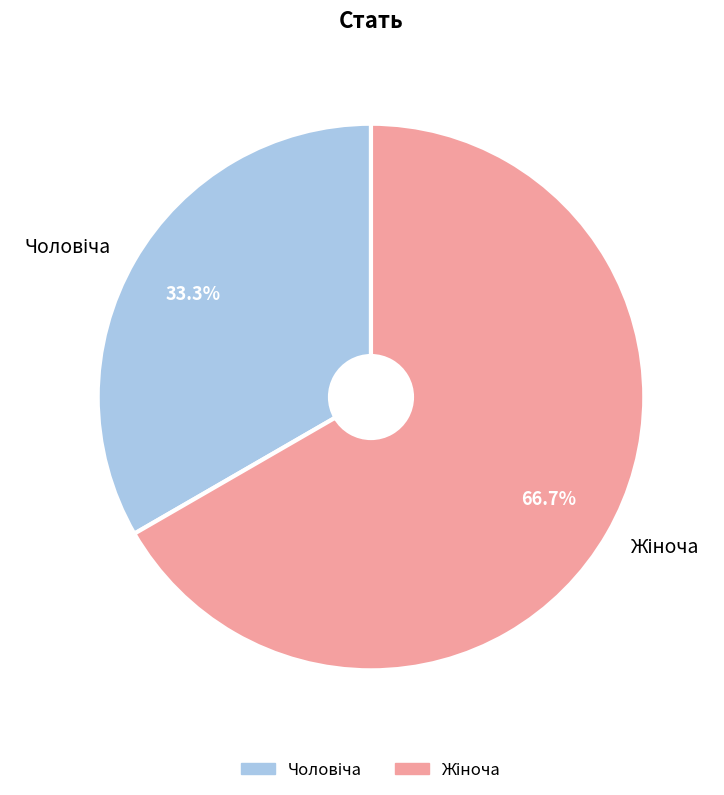

Is there a majority slice in this chart?

Yes